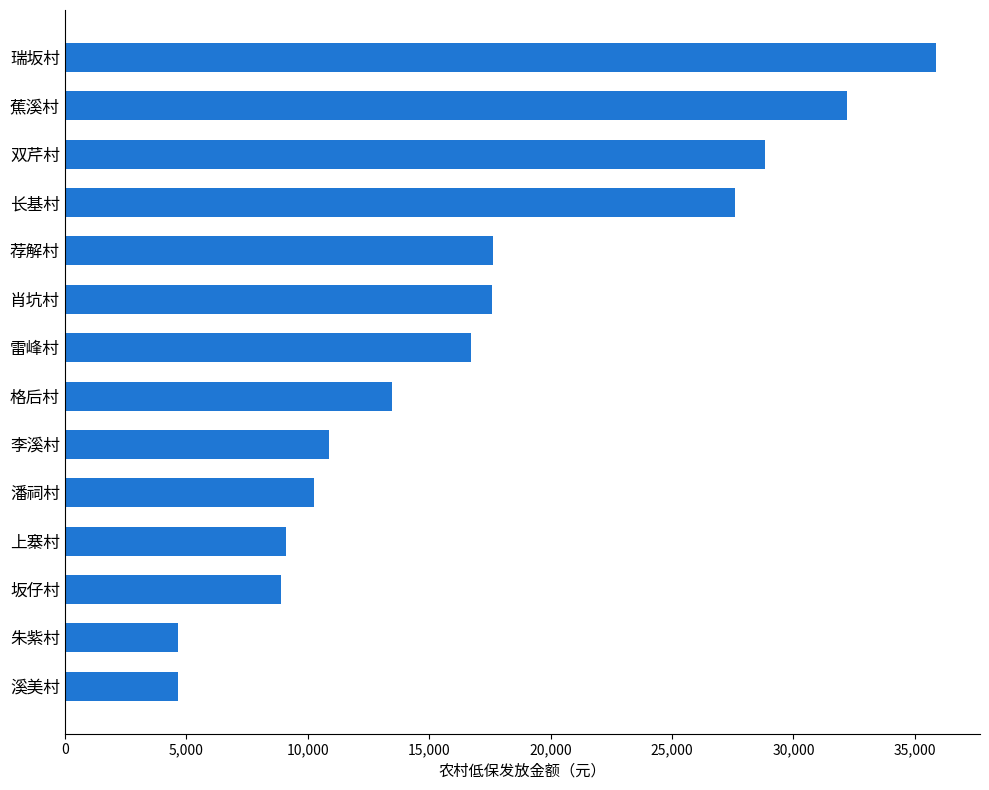

Does the chart contain any negative values?

No